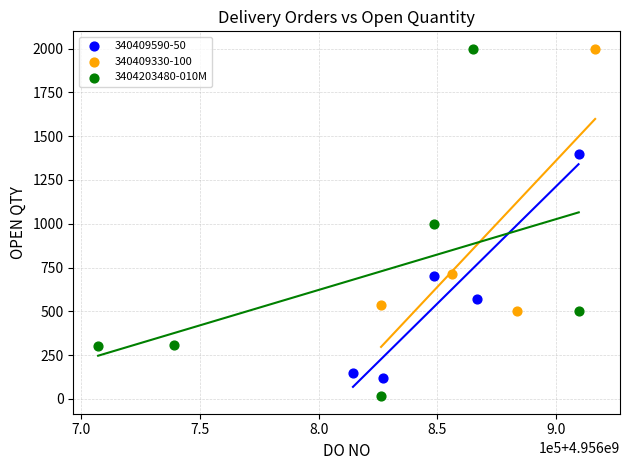

Which series has the widest spread of Y values?

3404203480-010M